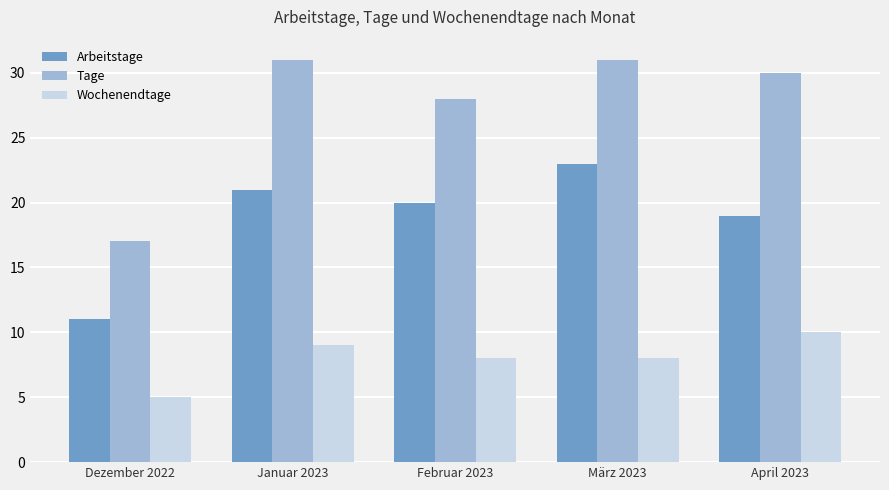

Count the number of categories in the chart.

5